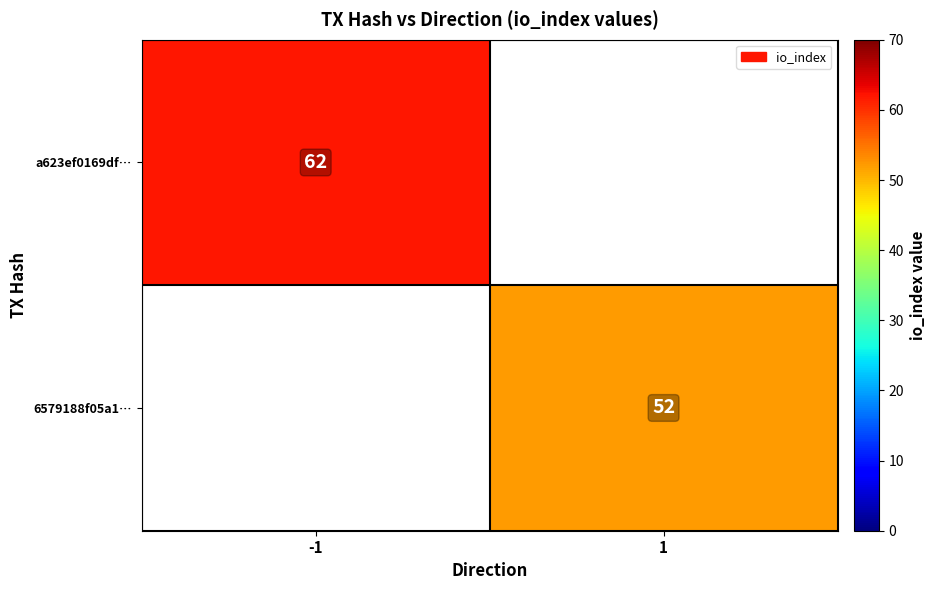

Is the value of a623ef0169df… at -1 greater than the value of 6579188f05a1… at 1?

Yes